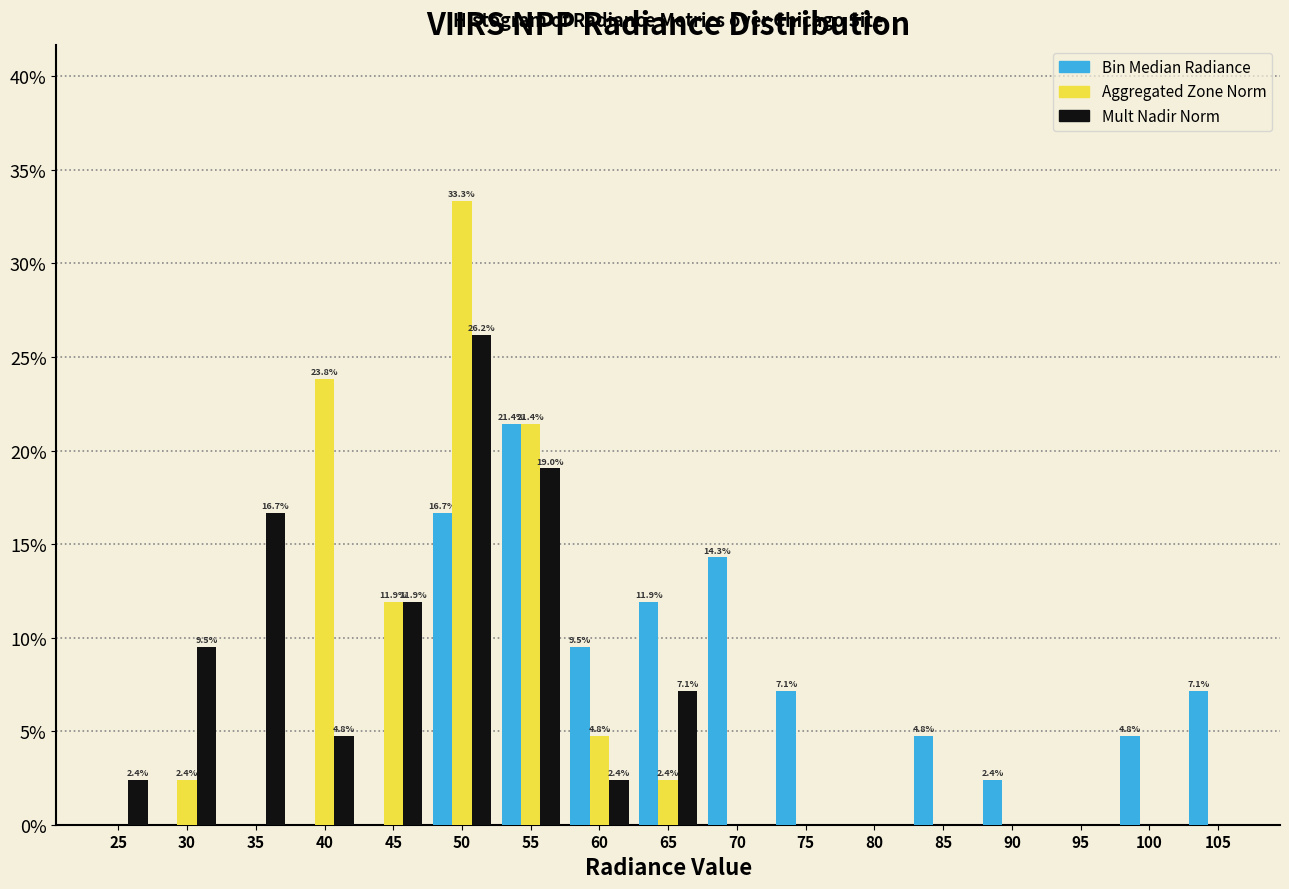

Reading left to right, transcribe all the data shown in this chart.

Bin Median Radiance: 25=0.0	30=0.0	35=0.0	40=0.0	45=0.0	50=16.7	55=21.4	60=9.5	65=11.9	70=14.3	75=7.1	80=0.0	85=4.8	90=2.4	95=0.0	100=4.8	105=7.1
Aggregated Zone Norm: 25=0.0	30=2.4	35=0.0	40=23.8	45=11.9	50=33.3	55=21.4	60=4.8	65=2.4	70=0.0	75=0.0	80=0.0	85=0.0	90=0.0	95=0.0	100=0.0	105=0.0
Mult Nadir Norm: 25=2.4	30=9.5	35=16.7	40=4.8	45=11.9	50=26.2	55=19.0	60=2.4	65=7.1	70=0.0	75=0.0	80=0.0	85=0.0	90=0.0	95=0.0	100=0.0	105=0.0